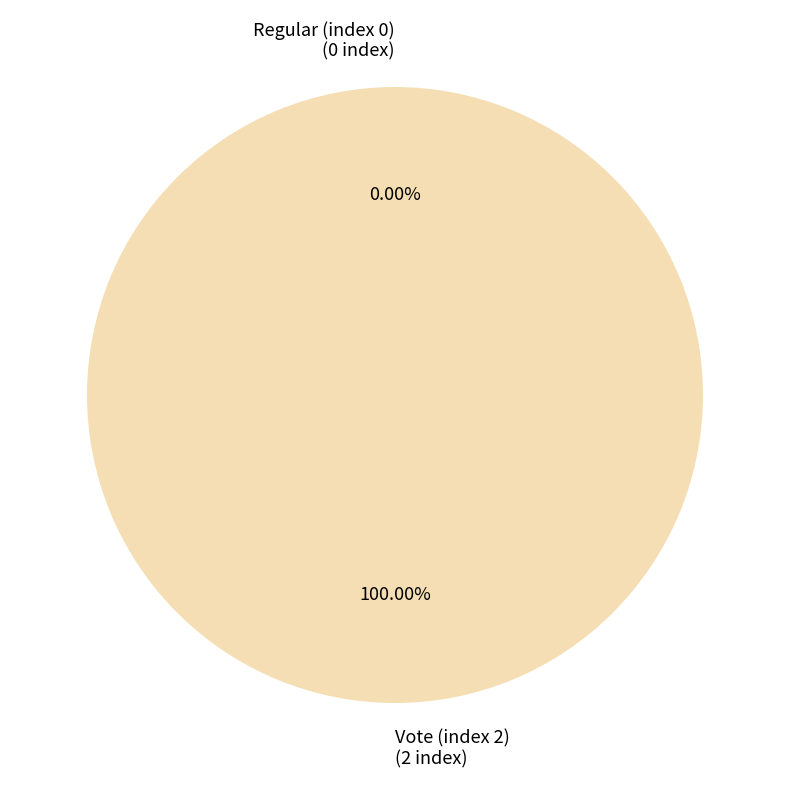

Does Vote (index 2) represent more than half of the total?

Yes